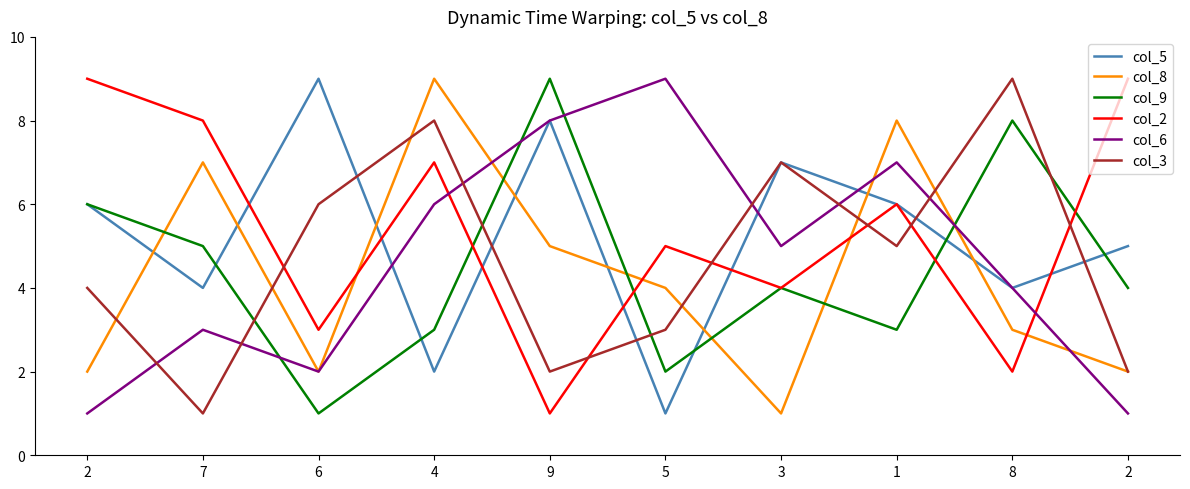

What is the approximate value of col_2 at 8?

2